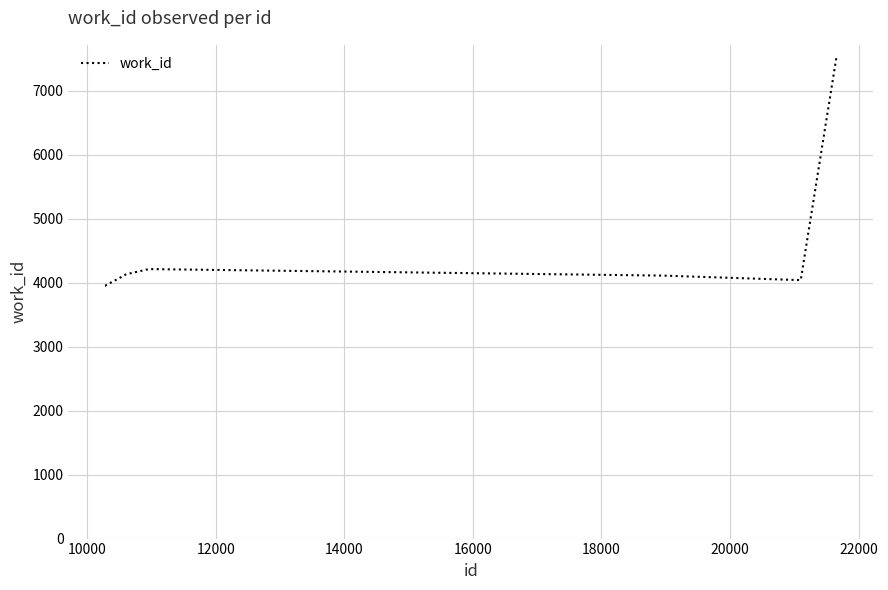

What is the minimum value shown in the chart?

3953